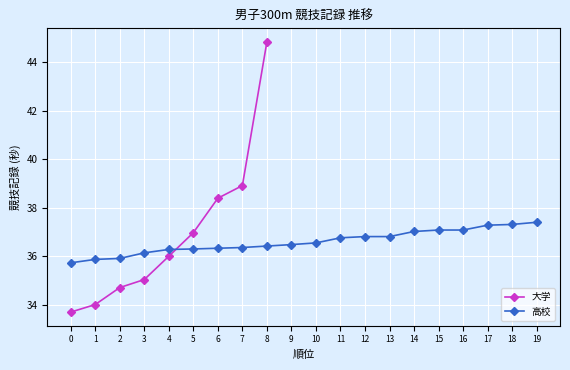

What is the value of the 高校 point at the 15th from the left?

37.0